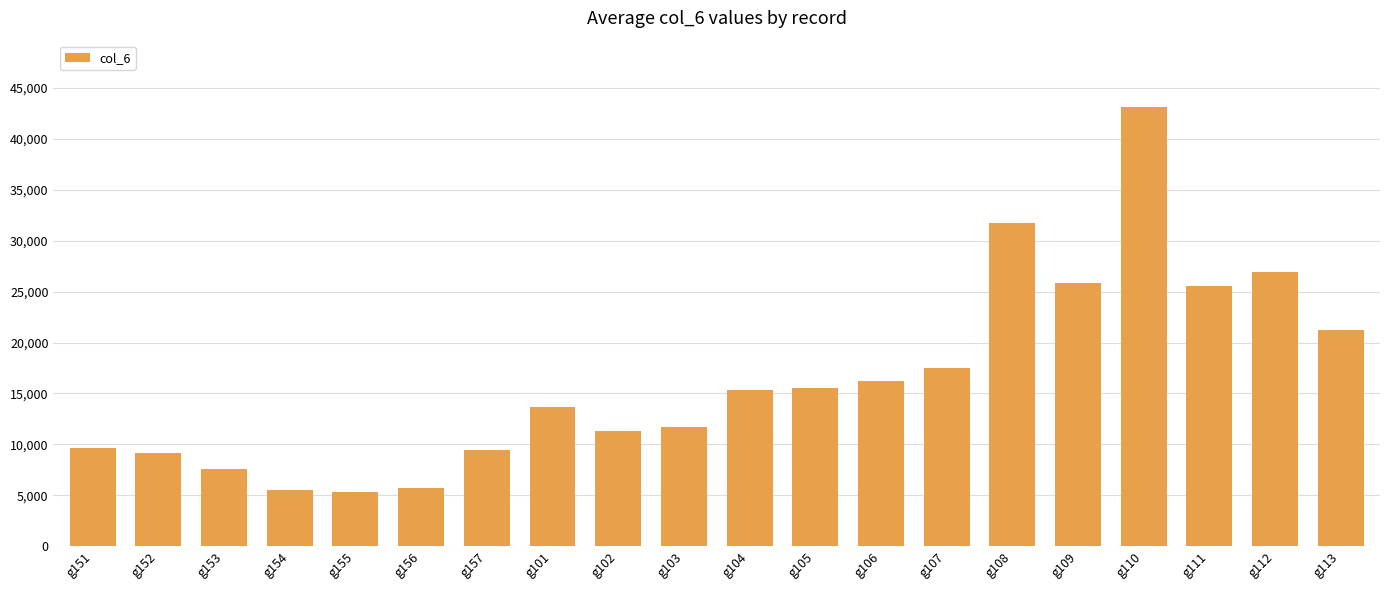

How many values are below 15336?

10